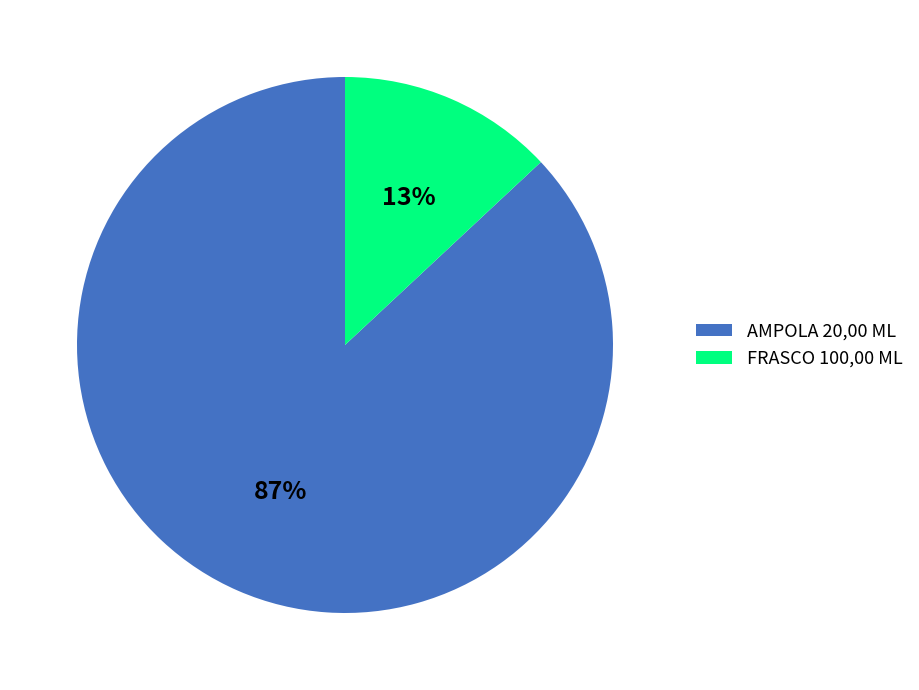

Do FRASCO 100,00 ML and AMPOLA 20,00 ML together represent more than half of the pie?

Yes